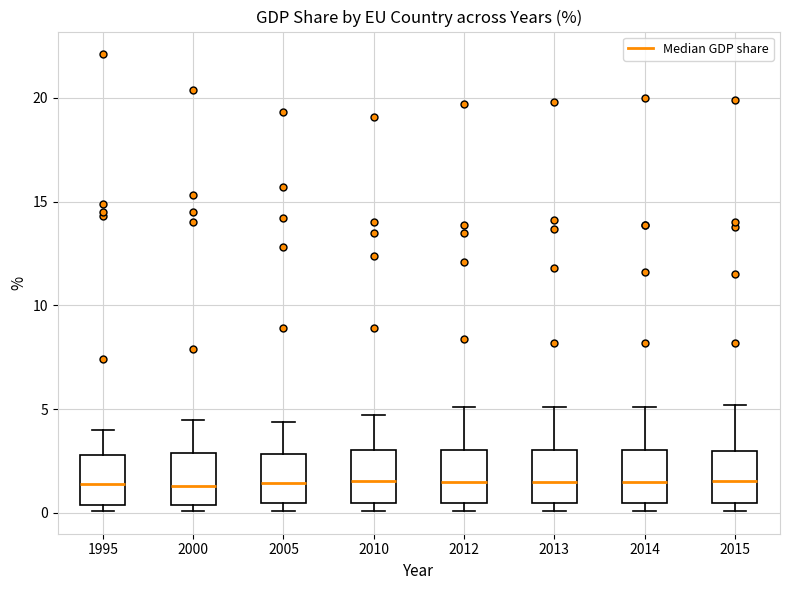

Reading left to right, transcribe this box plot: for each box, give where its median line is, the range the box spans, and where its two whiskers end, as read against the y-axis. The values are not printed on the chart, so give them approximately, as read against the axis.

1995: median 1.5, box 0.5 to 3.0, whiskers 0.0 to 4.0
2000: median 1.5, box 0.5 to 3.0, whiskers 0.0 to 4.5
2005: median 1.5, box 0.5 to 3.0, whiskers 0.0 to 4.5
2010: median 1.5, box 0.5 to 3.0, whiskers 0.0 to 4.5
2012: median 1.5, box 0.5 to 3.0, whiskers 0.0 to 5.0
2013: median 1.5, box 0.5 to 3.0, whiskers 0.0 to 5.0
2014: median 1.5, box 0.5 to 3.0, whiskers 0.0 to 5.0
2015: median 1.5, box 0.5 to 3.0, whiskers 0.0 to 5.0